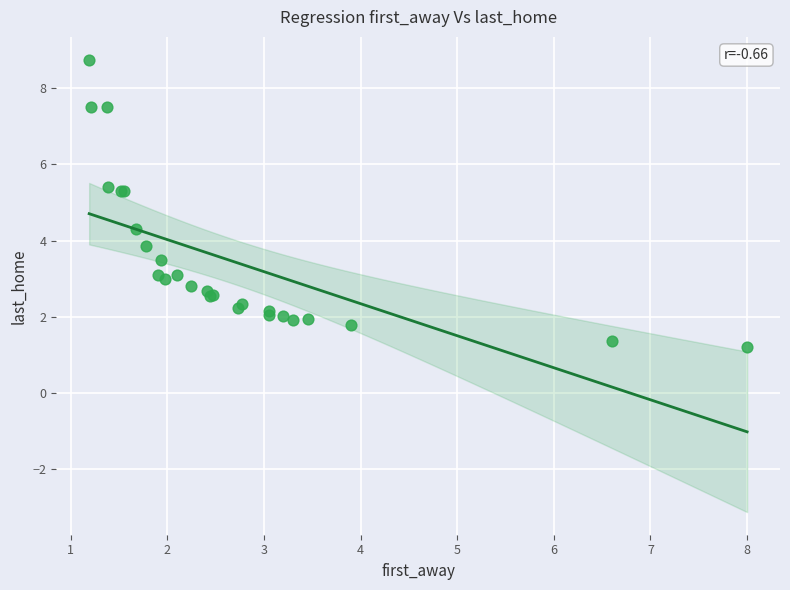

What Y value in the scatter plot is closest to 4?

3.9